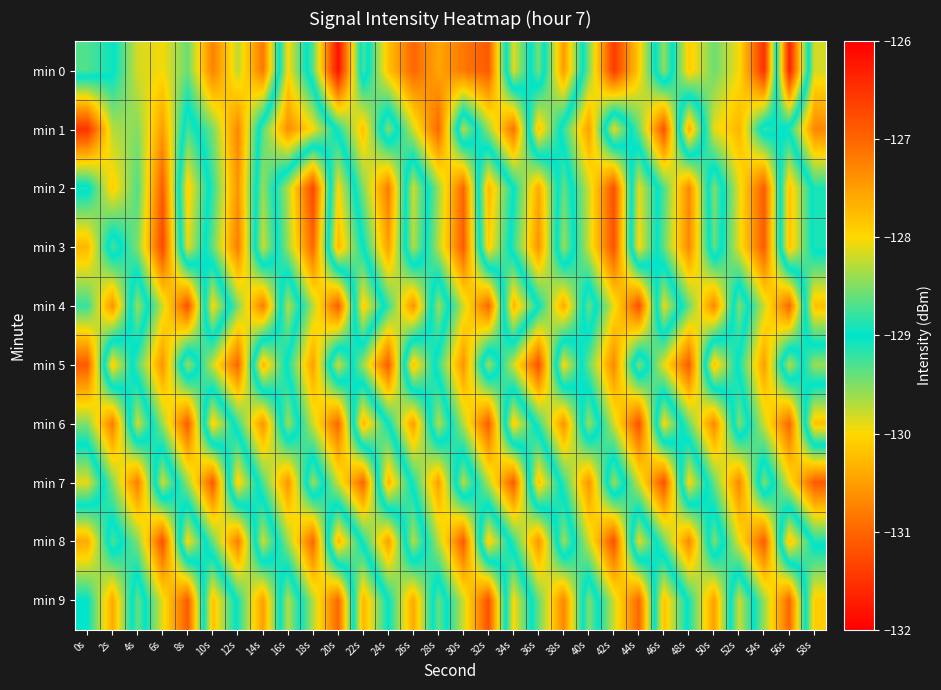

Count the number of categories in the chart.

30